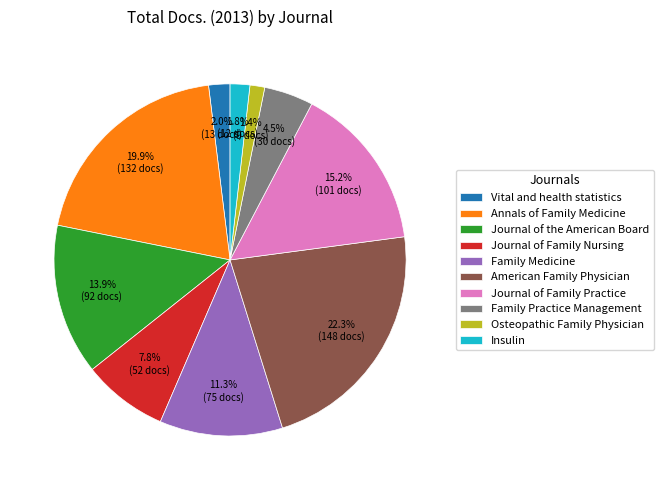

Which category has the biggest portion of the pie?

American Family Physician